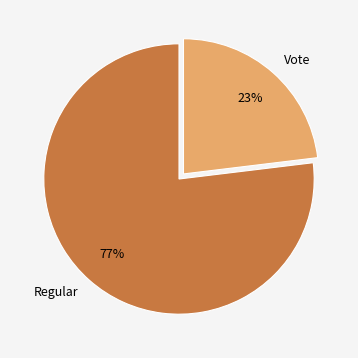

What percentage is the Vote slice, to the nearest percent?

23%